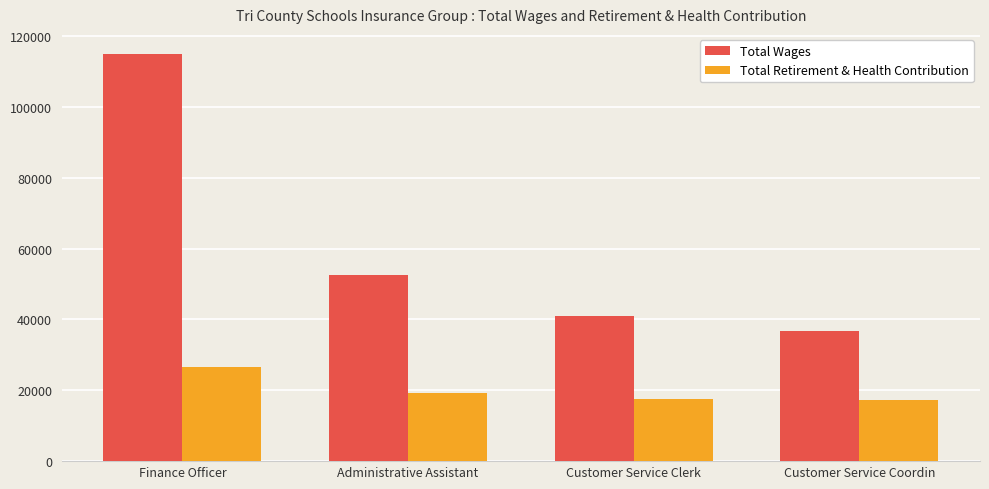

Rank the categories by Total Wages value from lowest to highest.

Customer Service Coordin, Customer Service Clerk, Administrative Assistant, Finance Officer